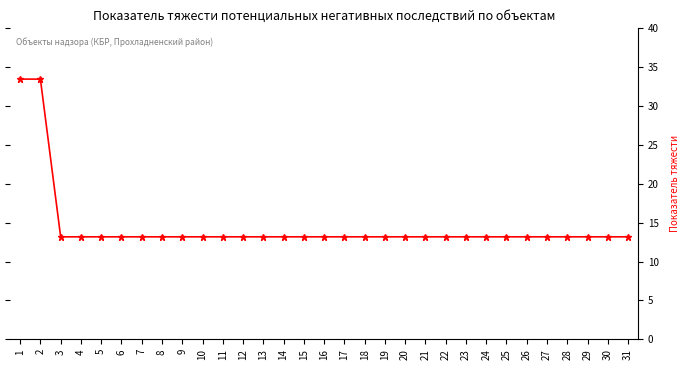

Is it true that the value at 14 is 21.9?

False